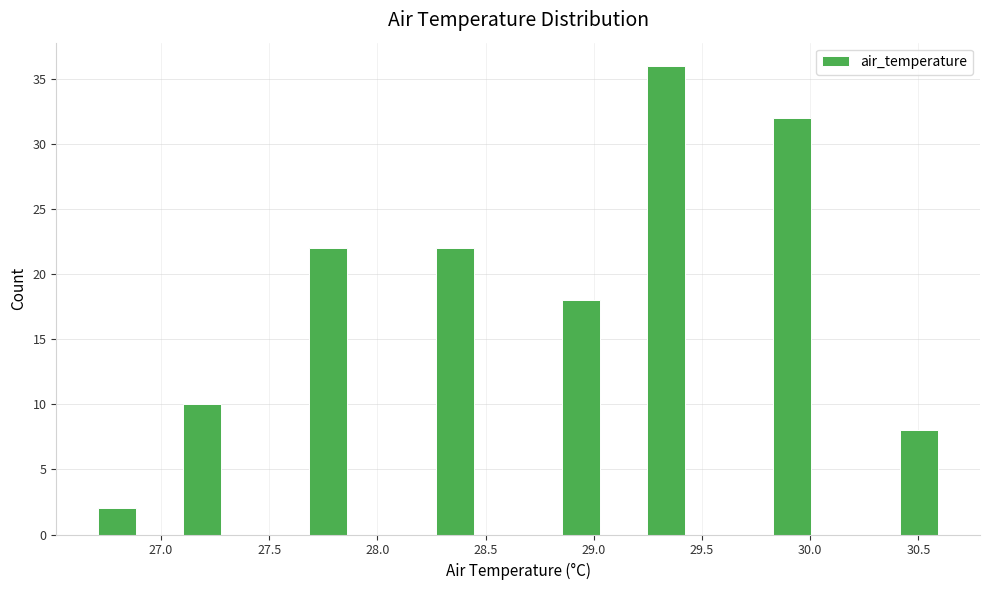

Around what value on the x-axis is the tallest bar? Give the approximate position of its centre, as read against the axis.

29.35